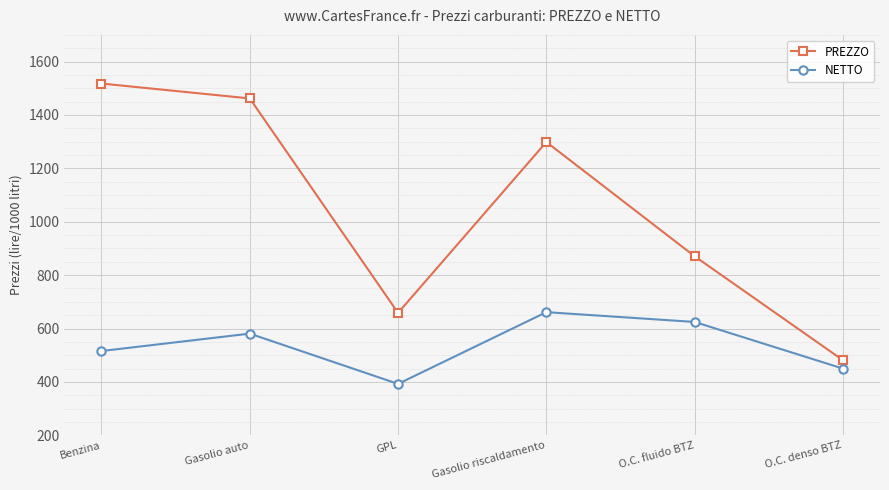

How many values in the NETTO series exceed 580?

3